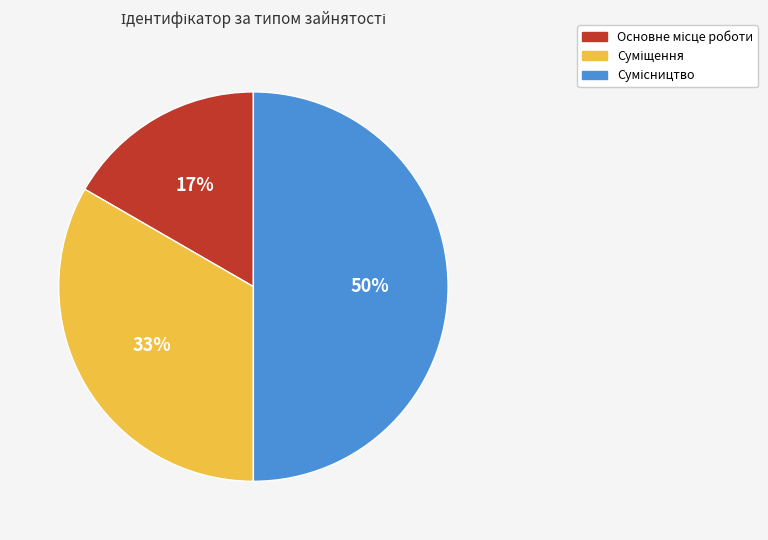

What is the smallest slice in the pie chart?

Основне місце роботи